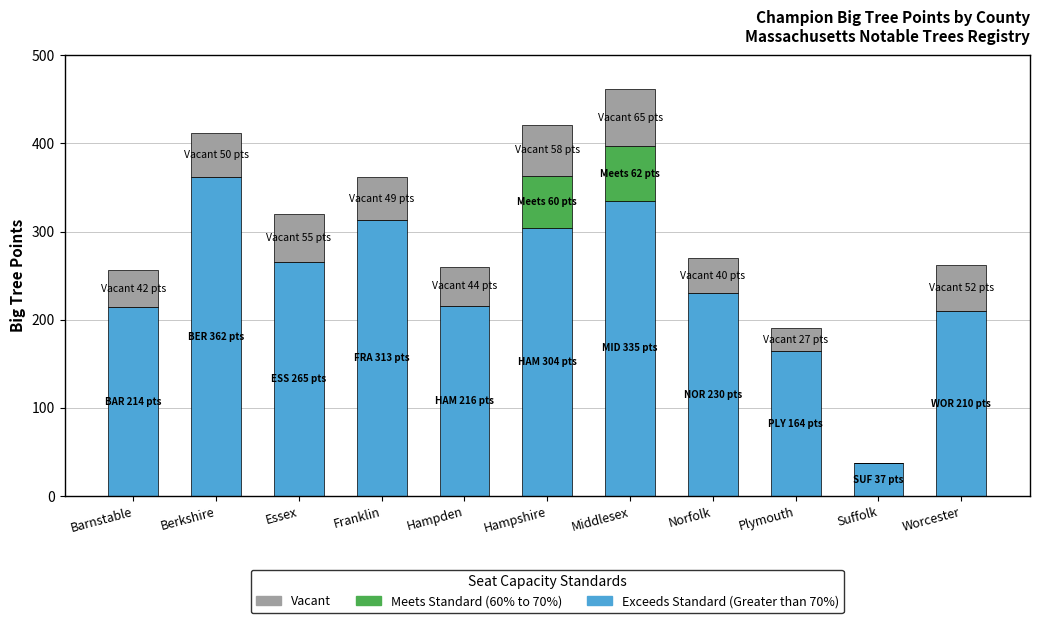

Where does the Exceeds Standard (Greater than 70%) series first go above 229?

Berkshire